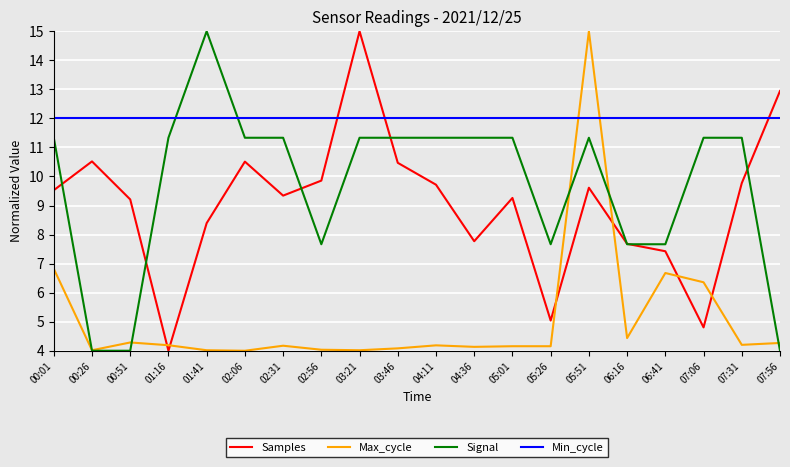

After their last crossing, which series has the higher values: Samples or Max_cycle?

Samples